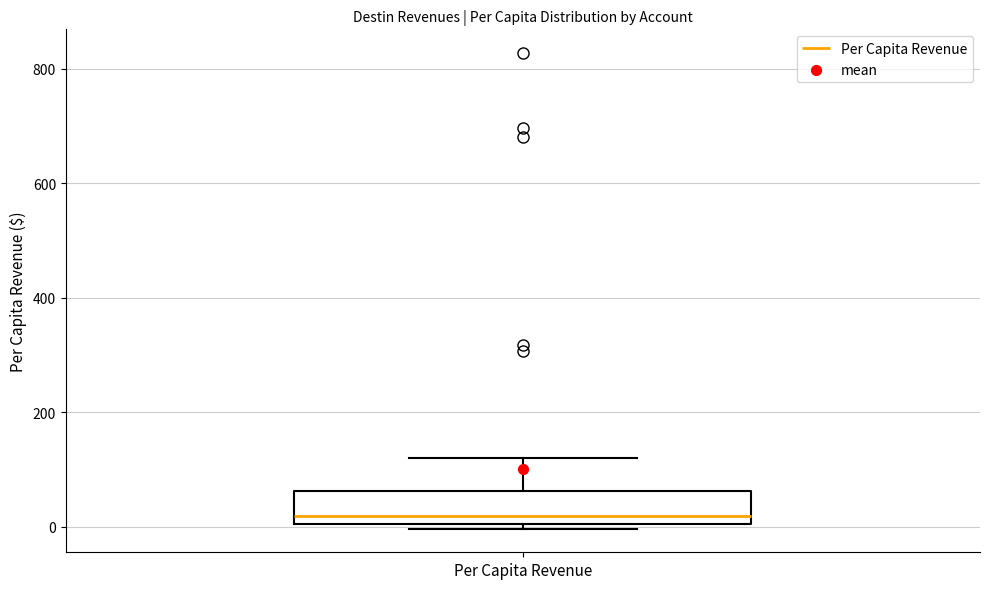

Where does the upper whisker of the box for Per Capita Revenue end on the y-axis? The values are not printed on the chart, so give them approximately, as read against the axis.

120